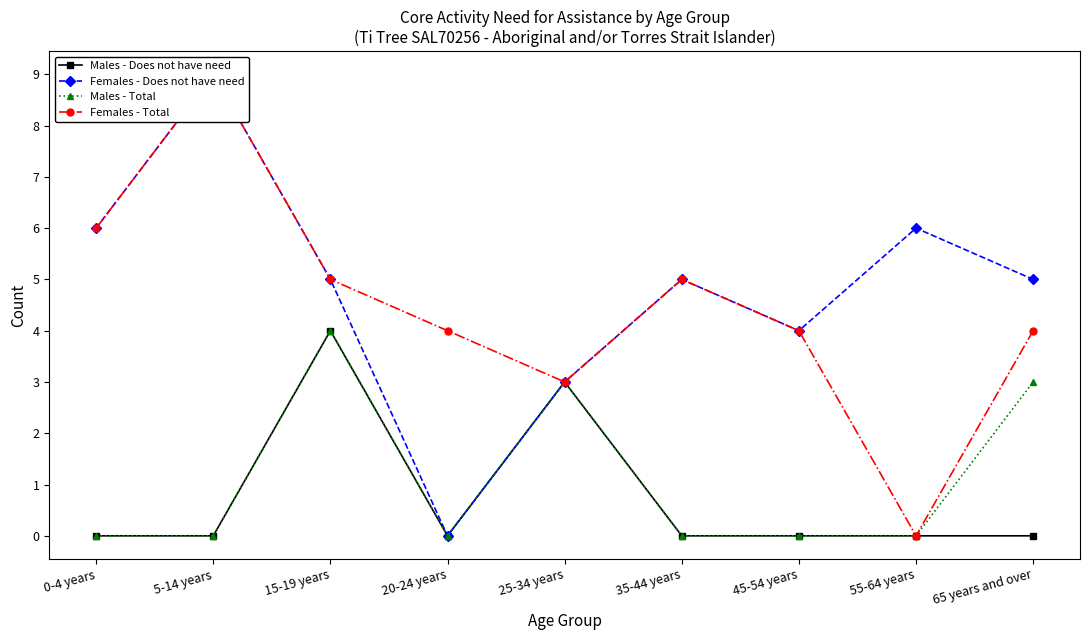

Where does the Females - Does not have need series first go above 5?

0-4 years